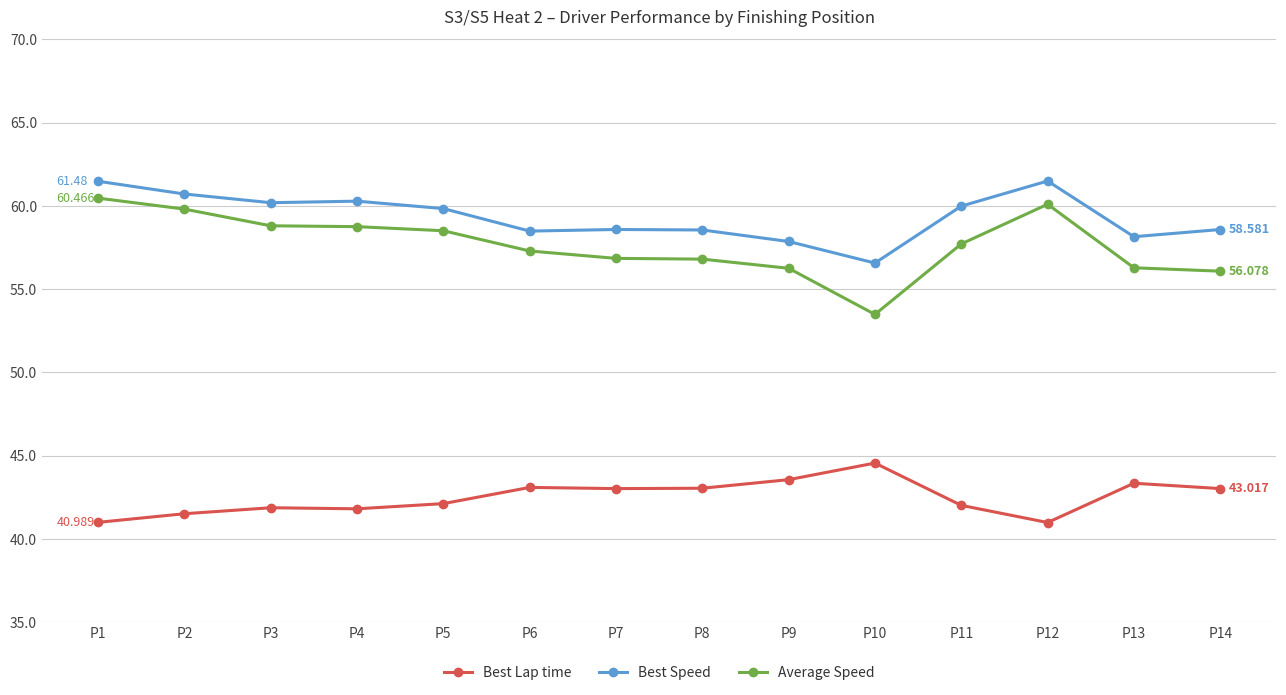

What is the average value of the Best Speed series?

59.3